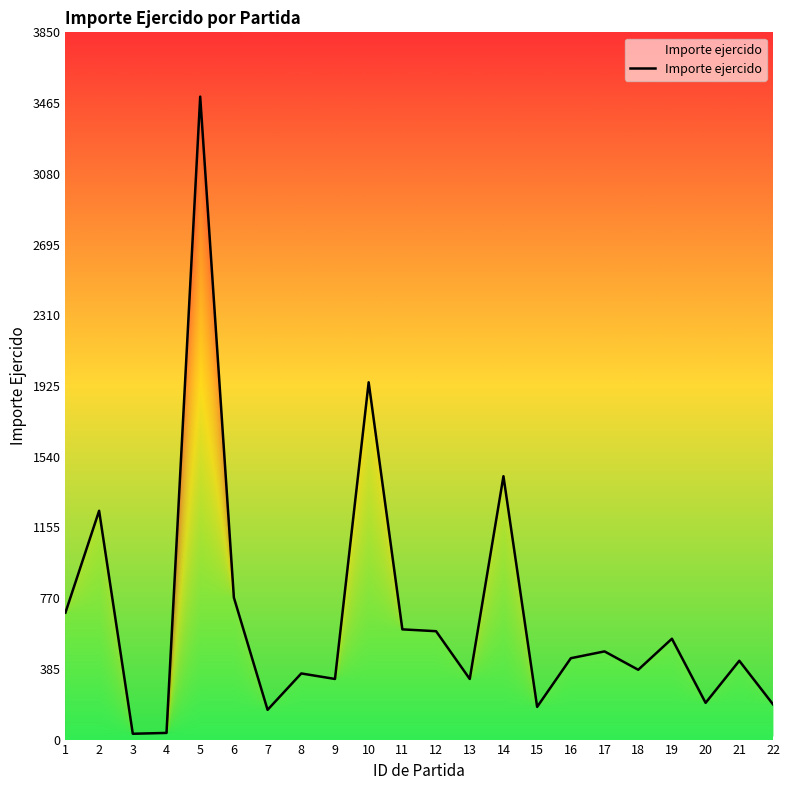

What is the average value?

676.3